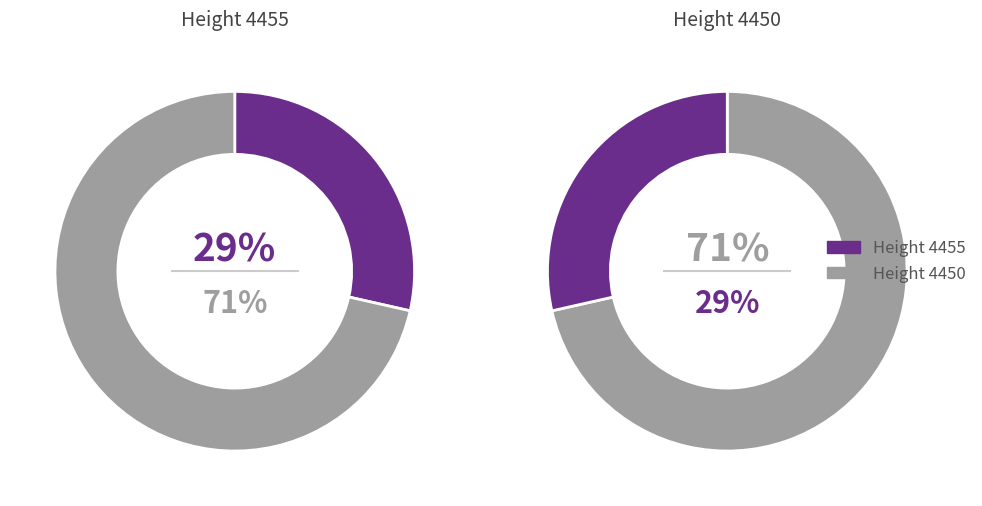

Approximately how many times larger is the value at 4450 compared to 4455?

2.5